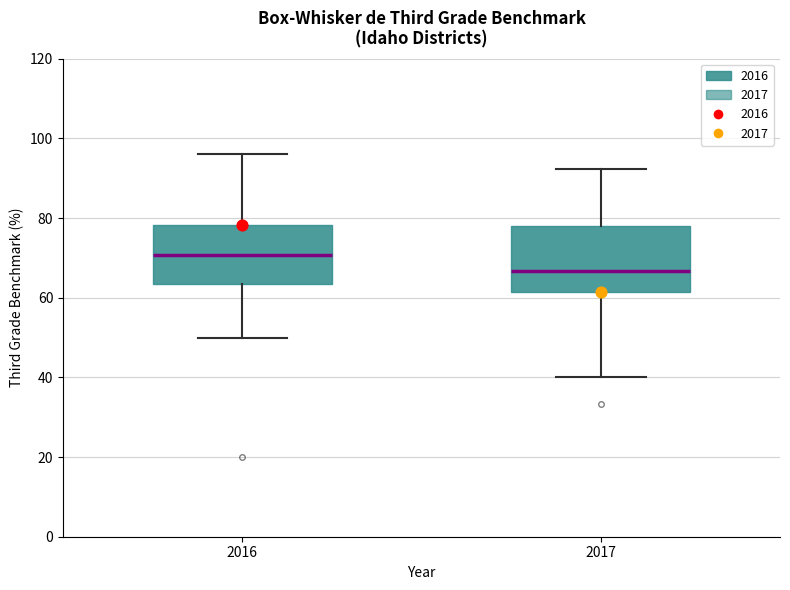

Which box has the highest median line?

2016